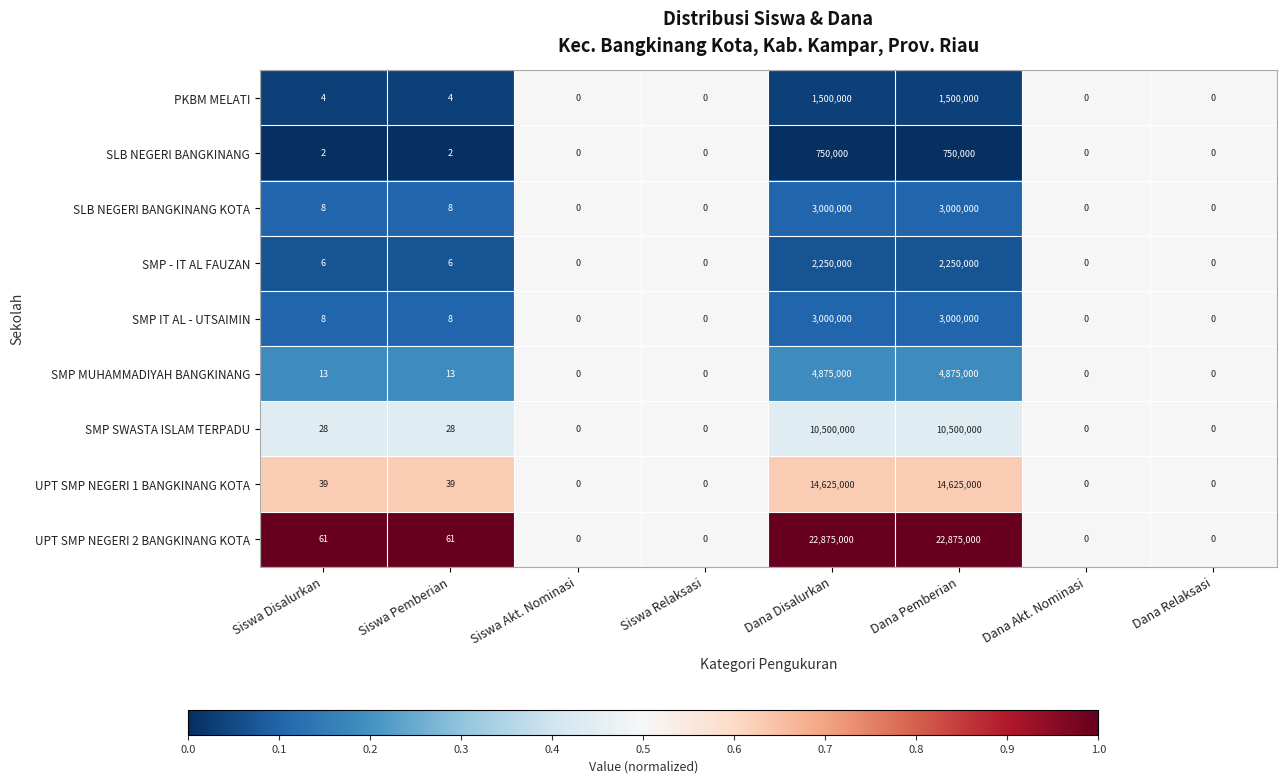

How many distinct data groups are displayed?

9